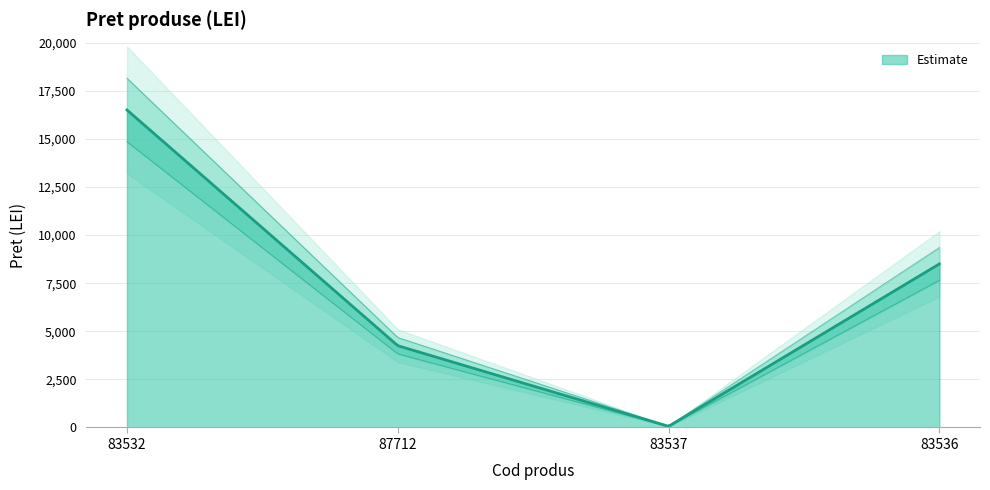

At which label does the data first exceed 8500?

83532